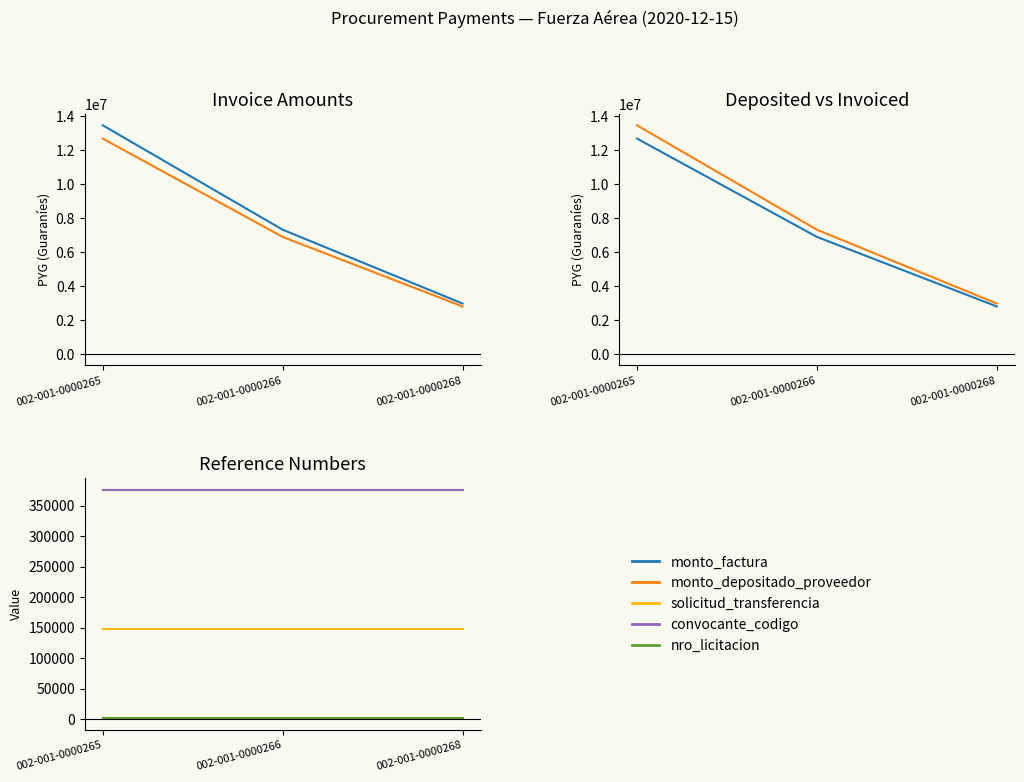

What is the spread (max minus min) of values at 002-001-0000268?

2963289